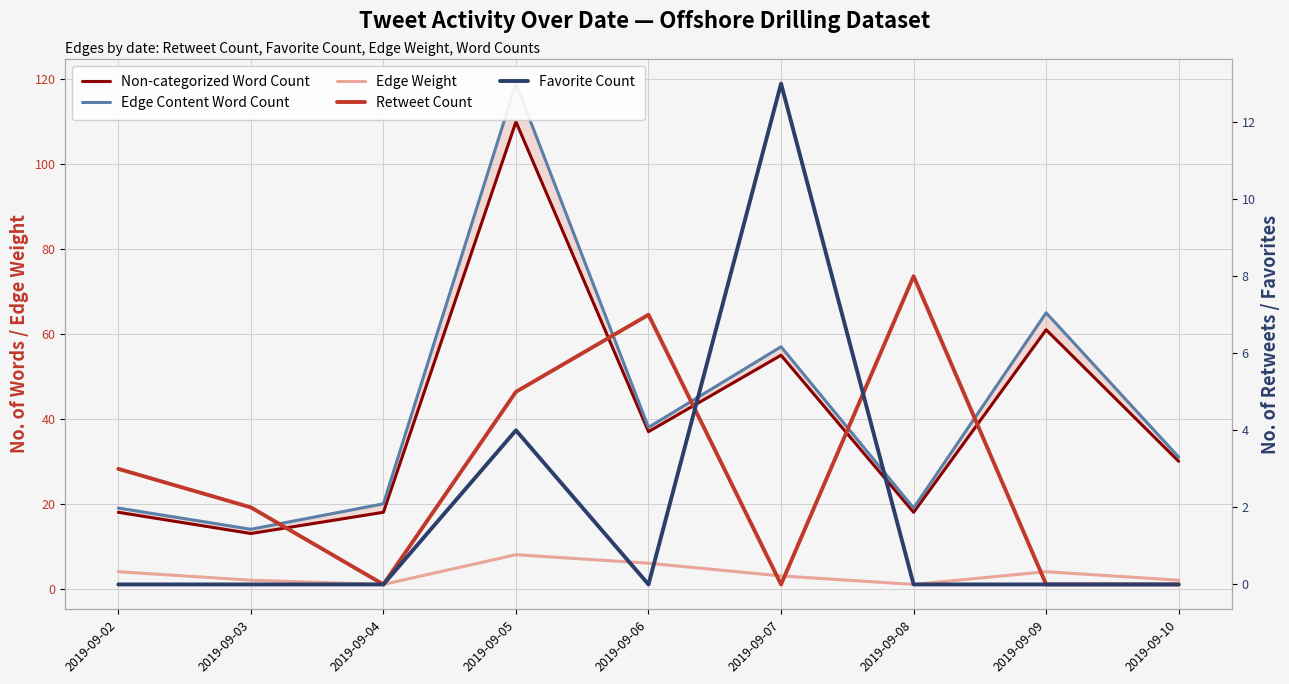

What is the value of the Non-categorized Word Count point at the 2nd from the left?

13